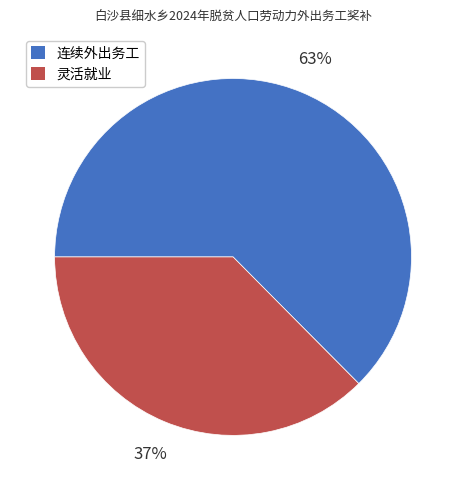

To the nearest percent, what is the combined percentage of 灵活就业 and 连续外出务工?

100%